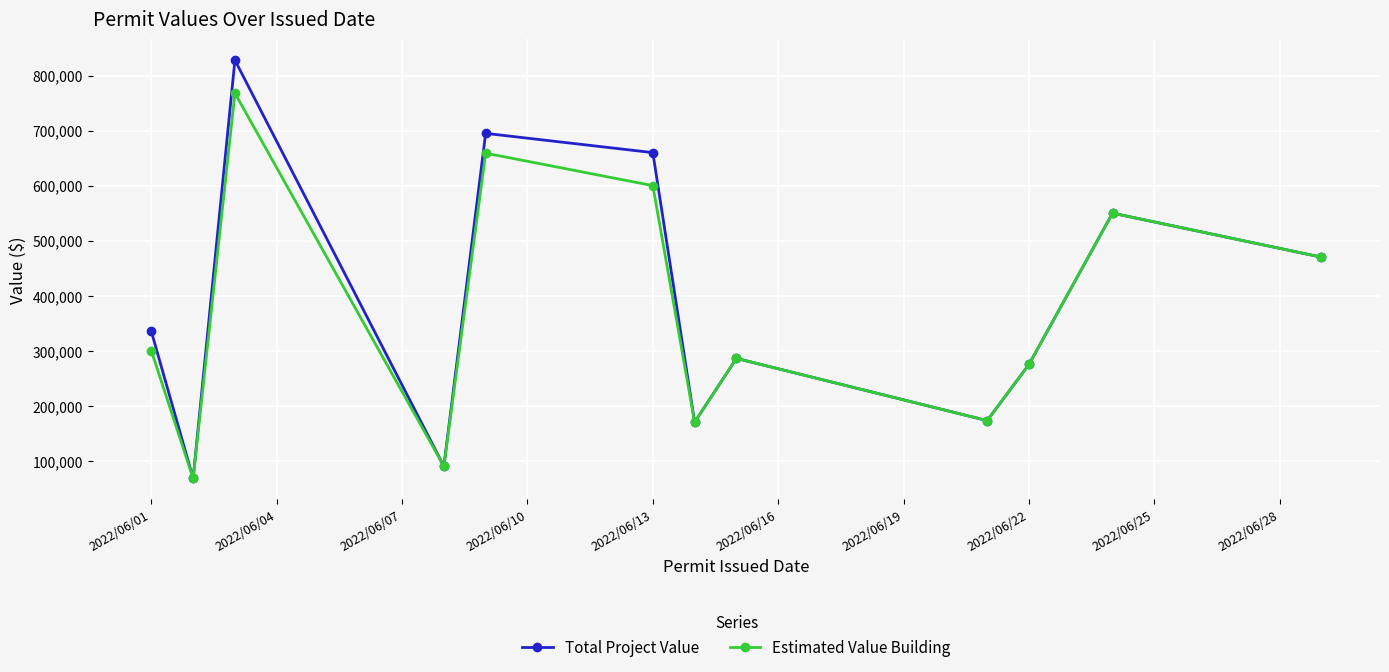

In Estimated Value Building, how many points are lower than both neighbors (excluding endpoints)?

4